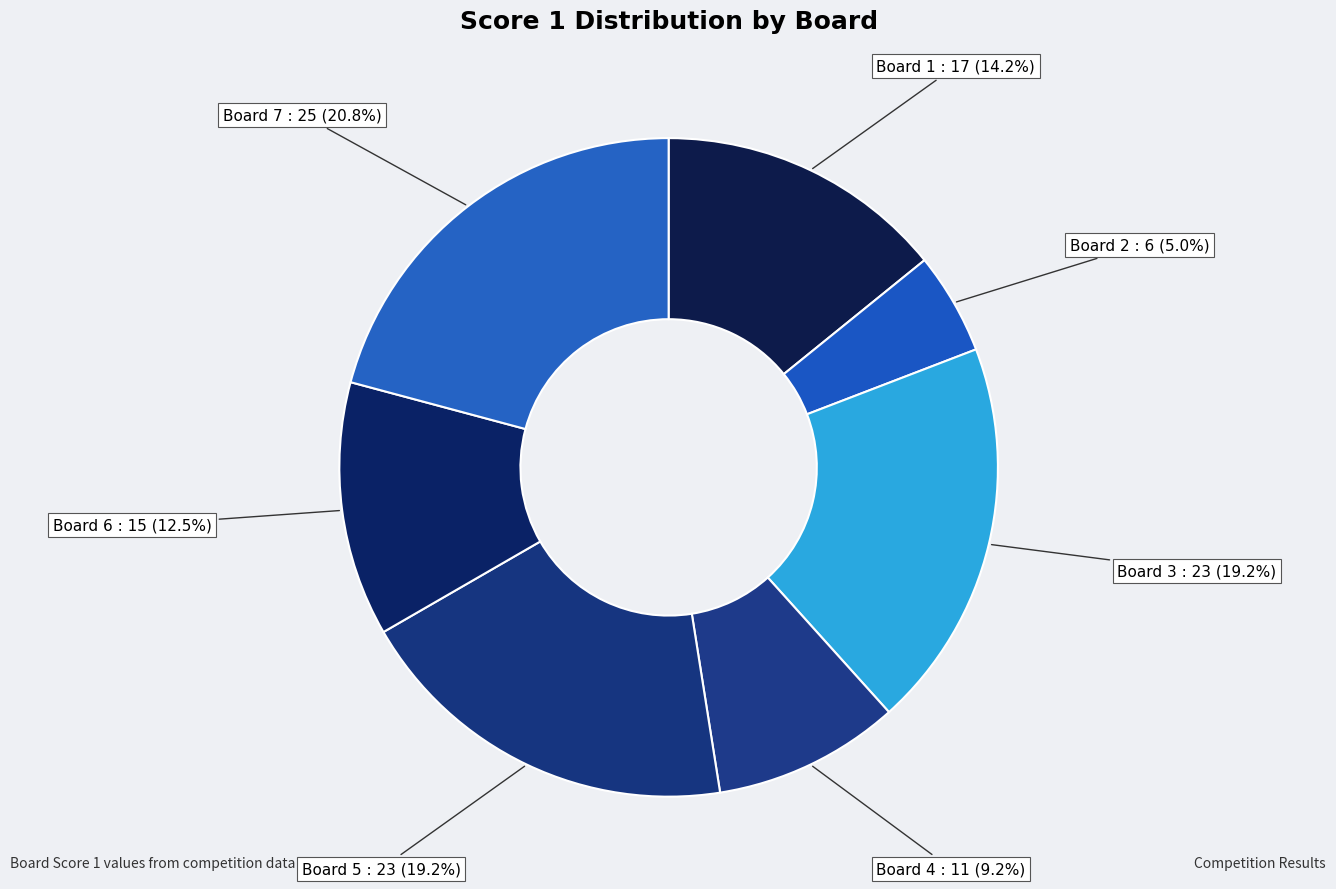

Which has a higher value, Board 1 or Board 6?

Board 1